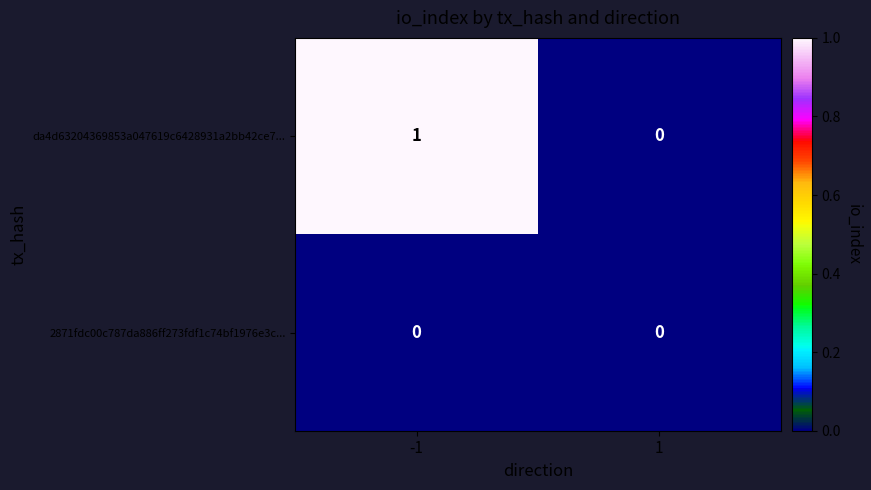

What is the total value across all series at -1?

1